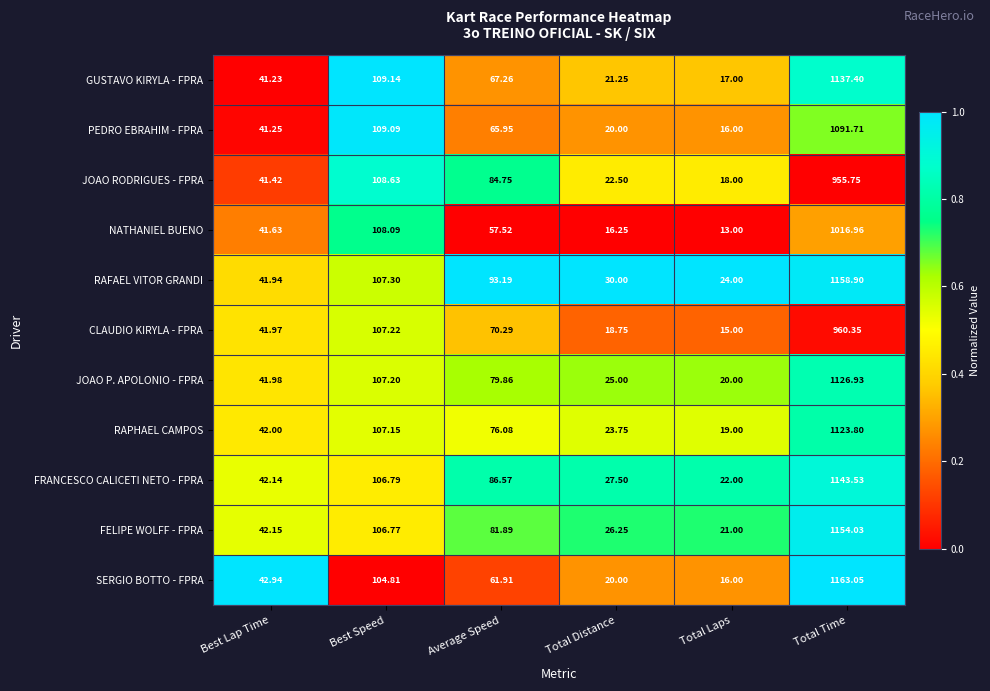

Which series has the largest total across all categories?

RAFAEL VITOR GRANDI